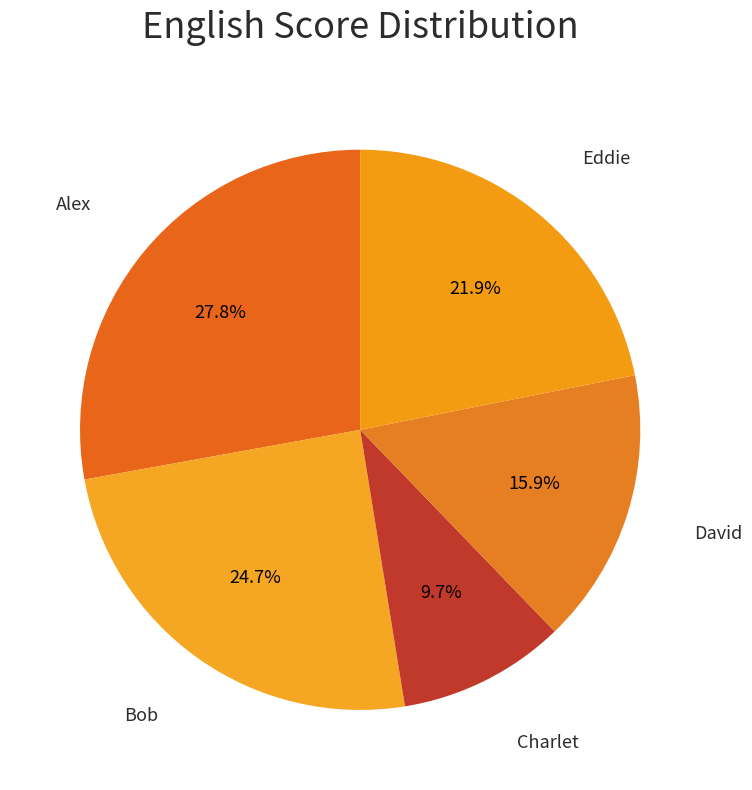

Is David the majority of the pie?

No